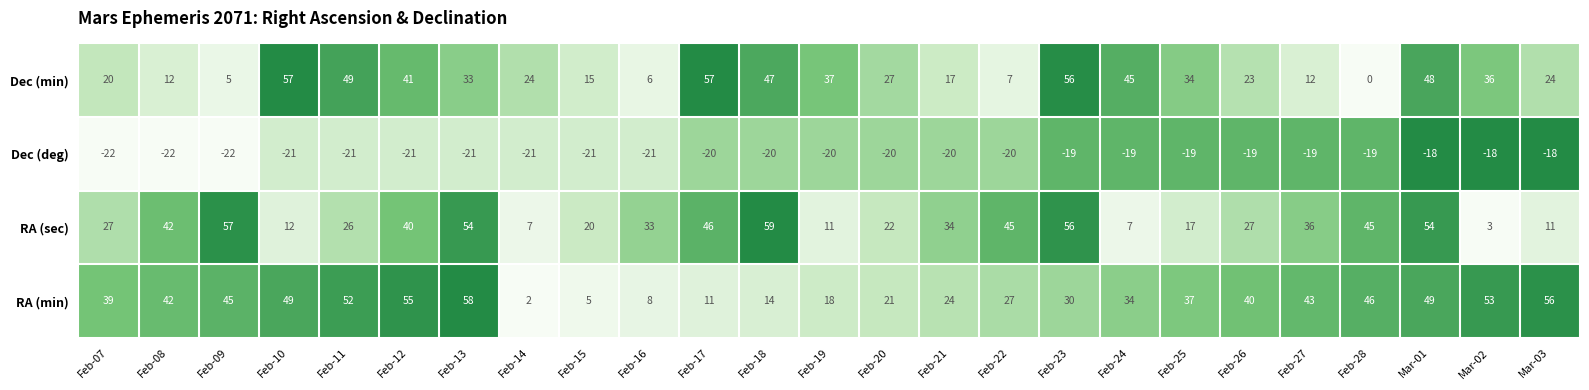

What is the difference between the maximum and second lowest values in the RA (min) series?

53